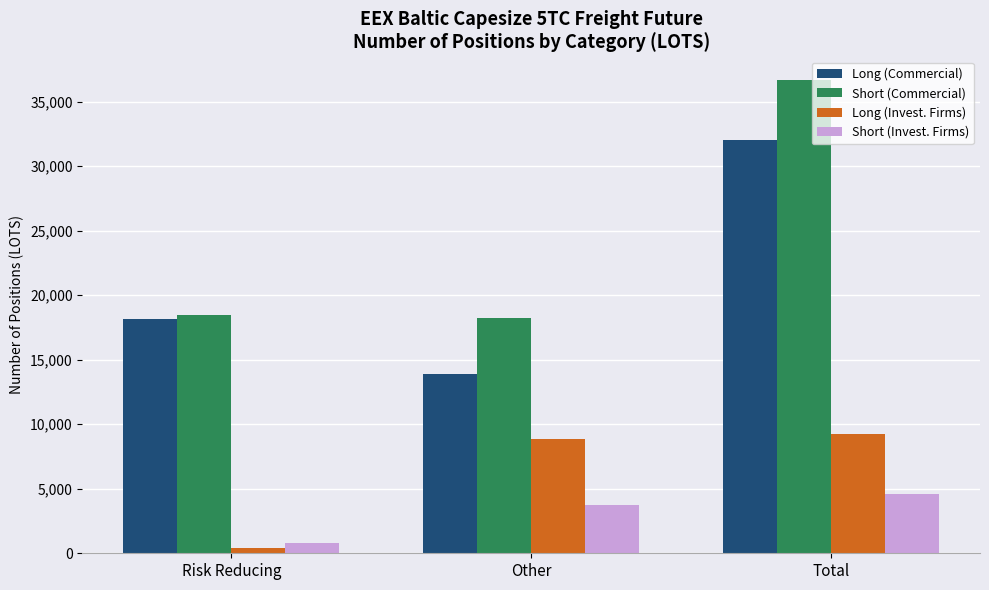

What are all the series names shown in the legend?

Long (Commercial), Short (Commercial), Long (Invest. Firms), Short (Invest. Firms)